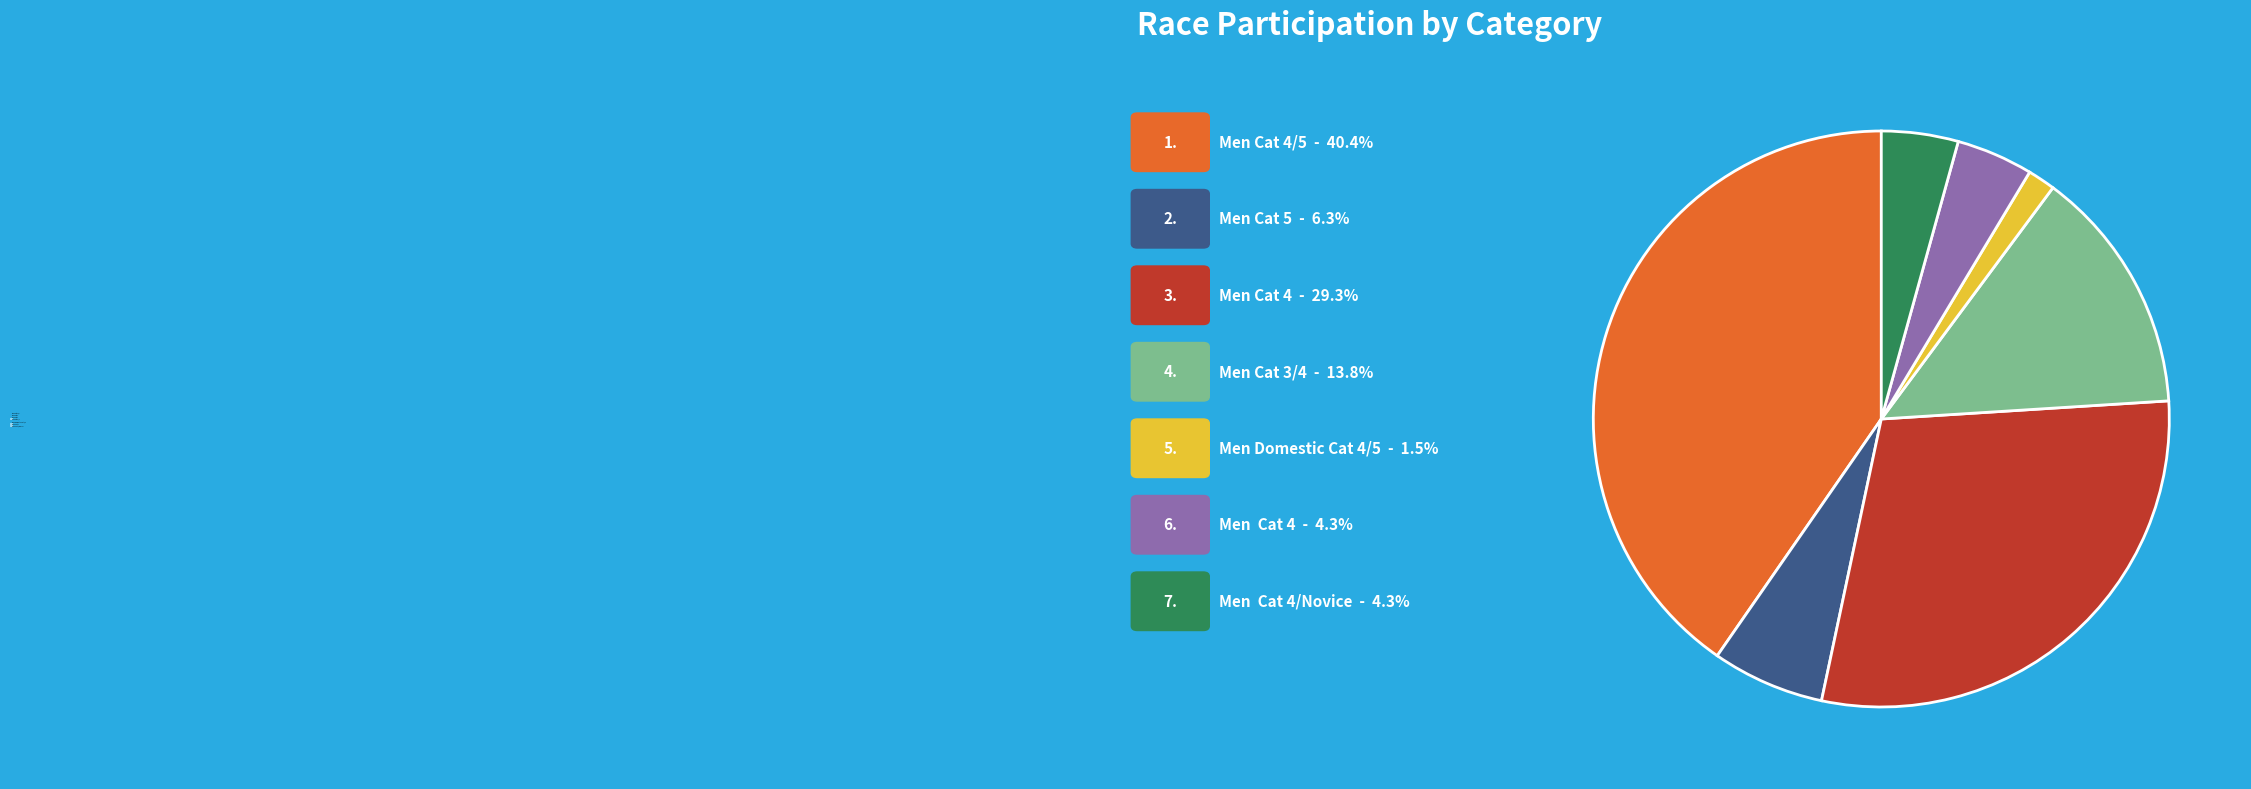

How many slices are in this pie chart?

7